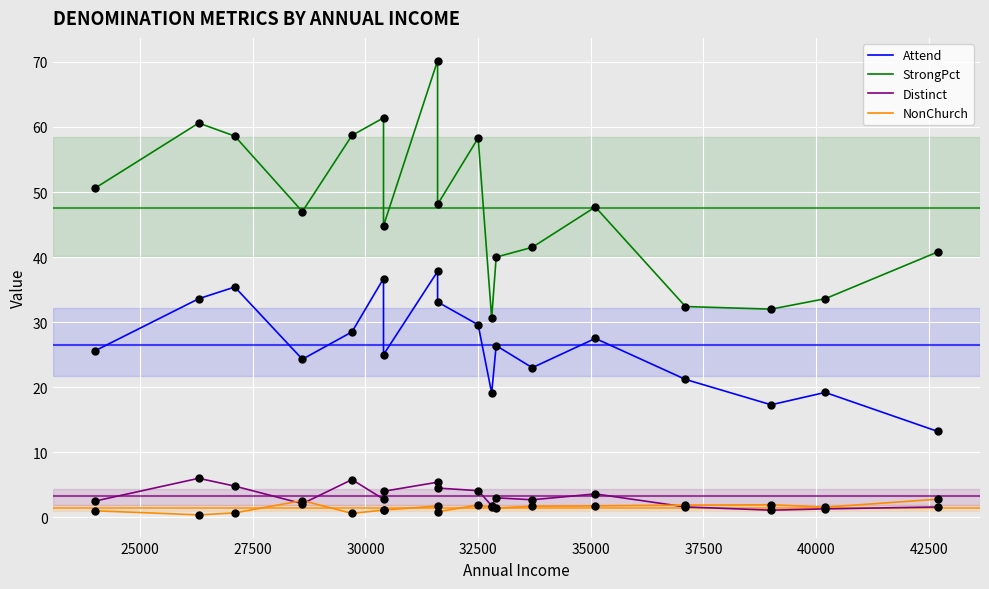

At how many categories does at least one series exceed 19?

18